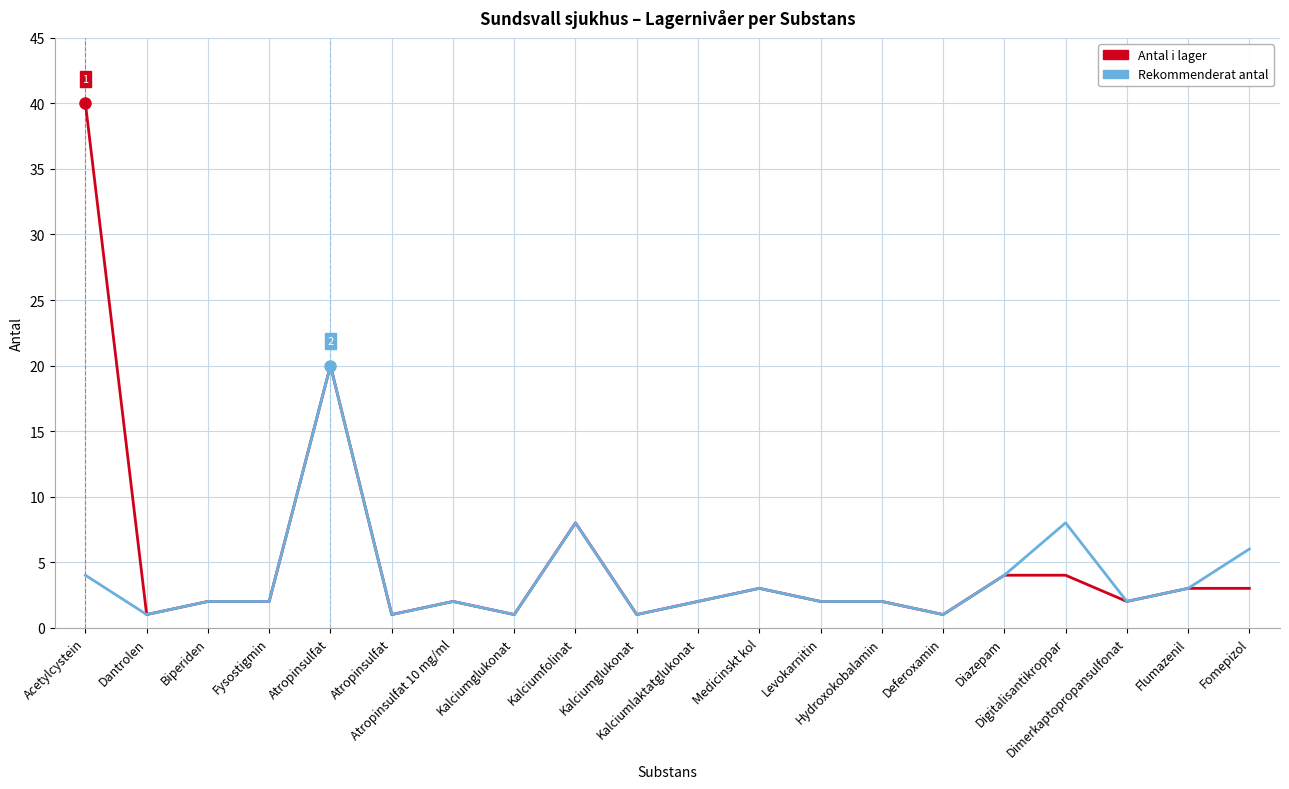

True or false: Antal i lager and Rekommenderat antal cross at least once.

False